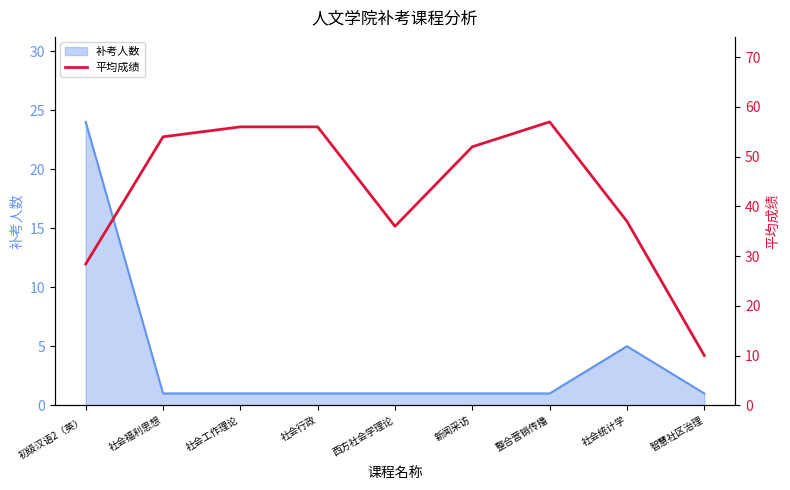

Which category has the highest value in the 补考人数 series?

初级汉语2（英）